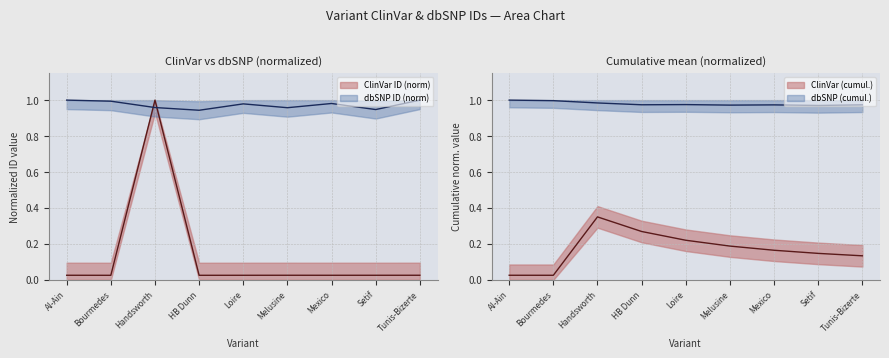

In dbSNP, how many points are higher than both neighbors (excluding endpoints)?

2